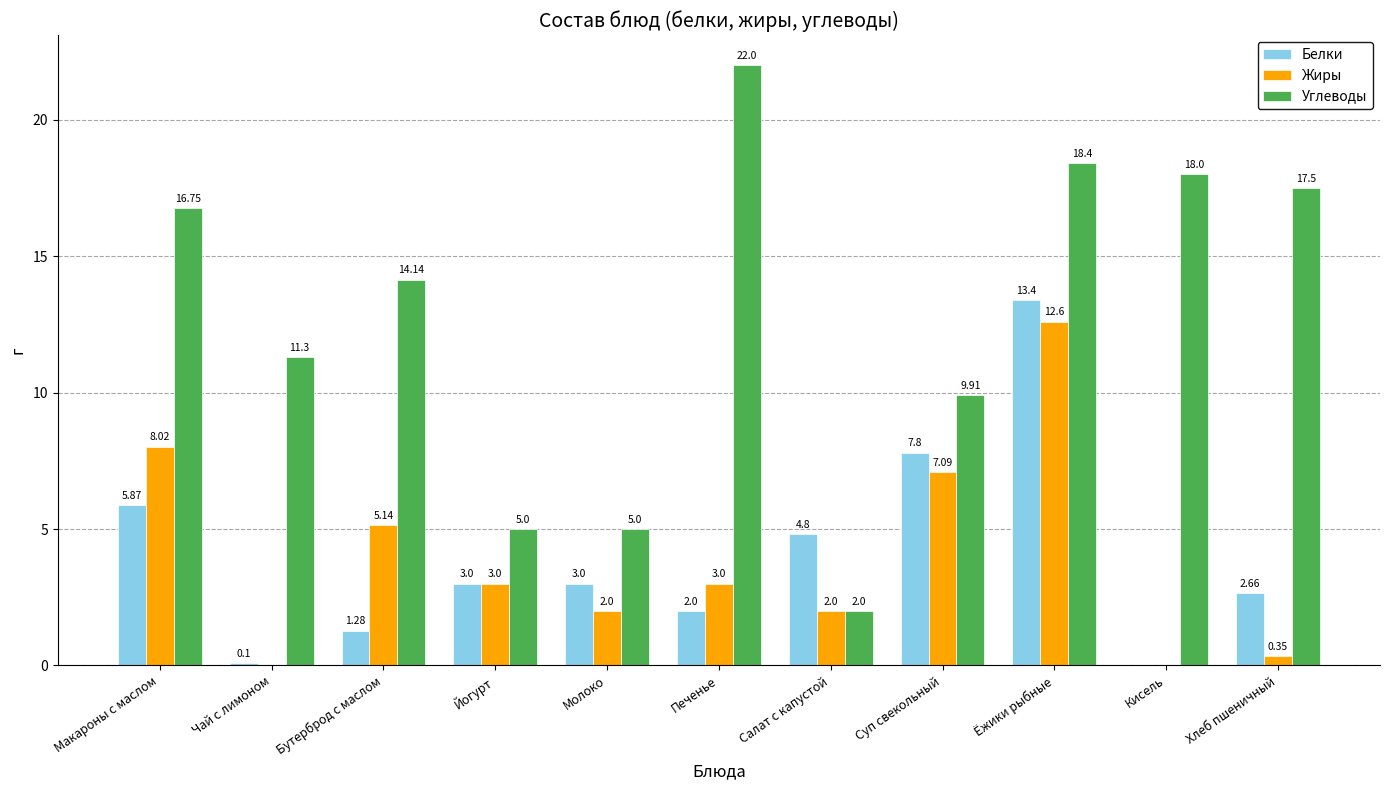

Which label corresponds to the largest value in the chart?

Печенье